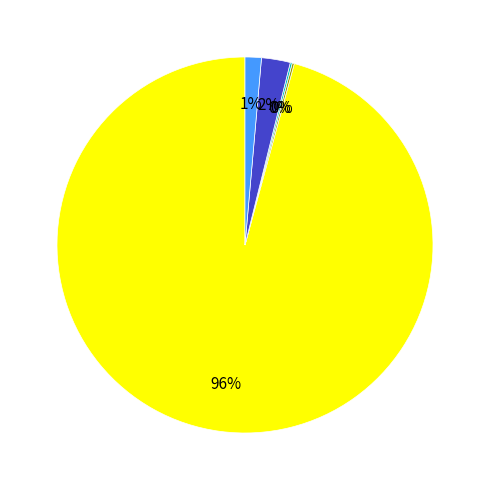

Is there any slice that represents more than half of the pie?

Yes